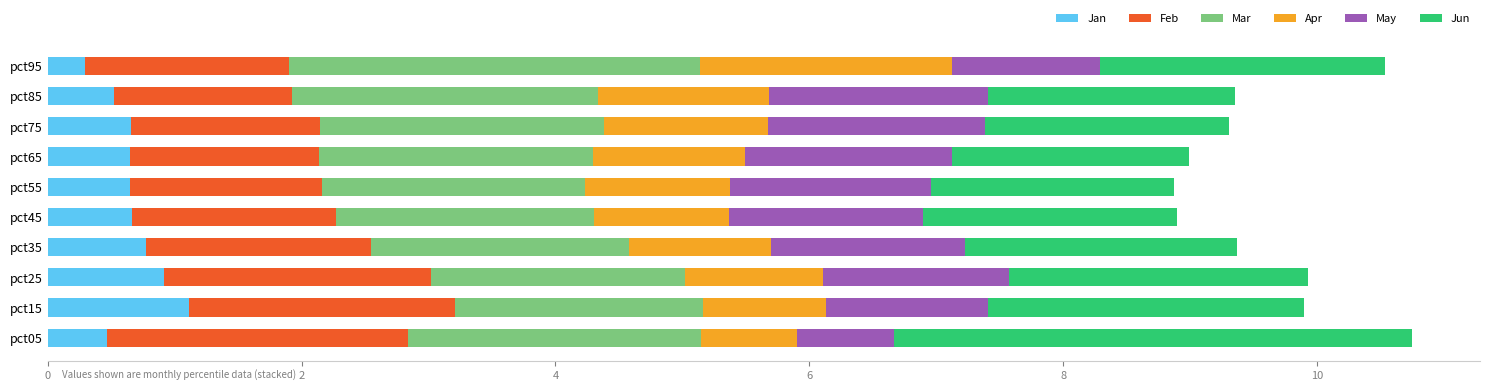

What is the minimum value for Jan?

0.3